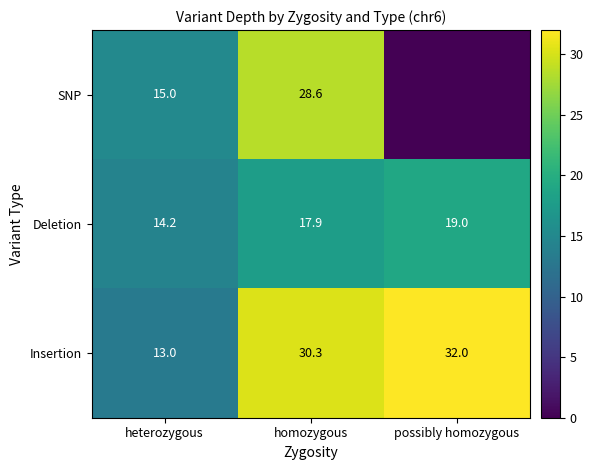

List the labels in order of Deletion value, smallest first.

heterozygous, homozygous, possibly homozygous